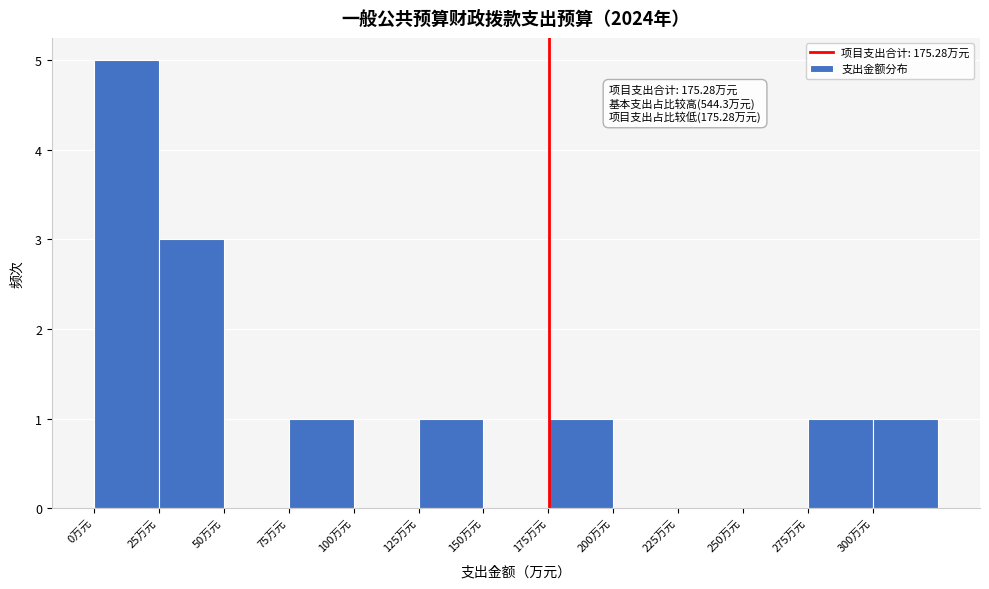

Over which range of the x-axis is the bar tallest?

0 to 25